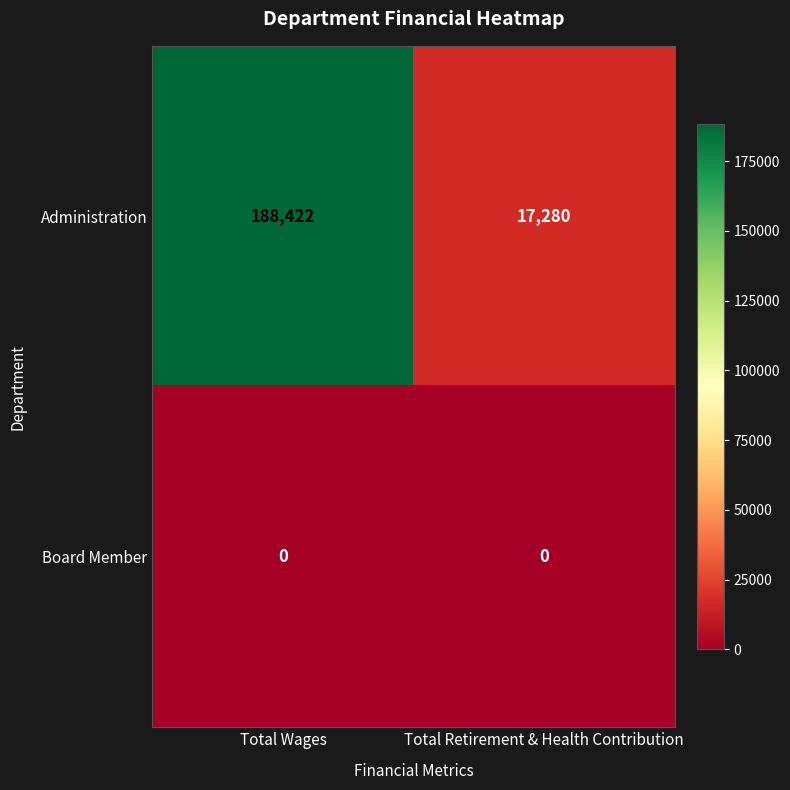

How many series are shown in this chart?

2